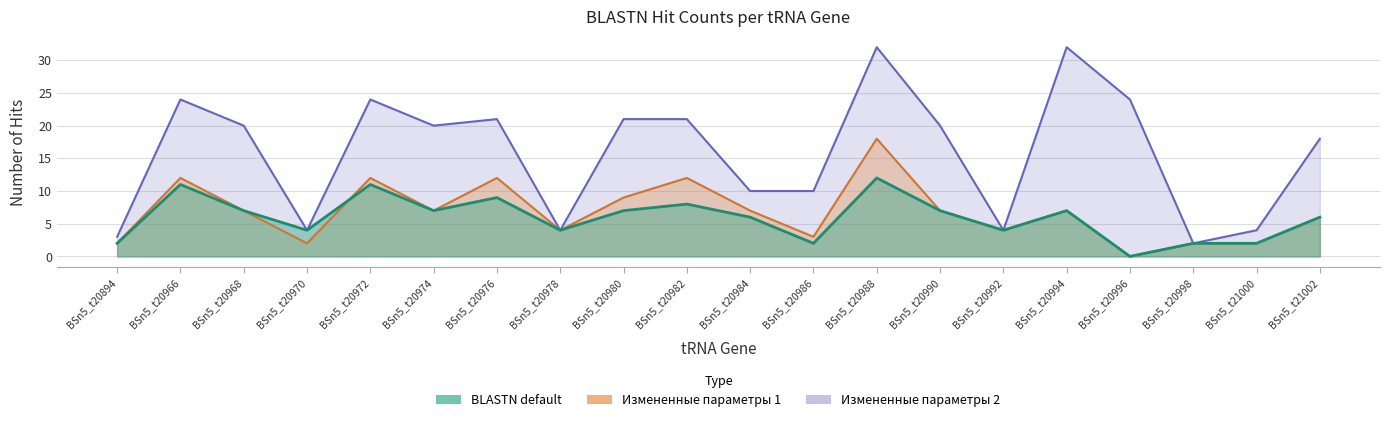

Does the chart display data point markers on the line(s)?

No